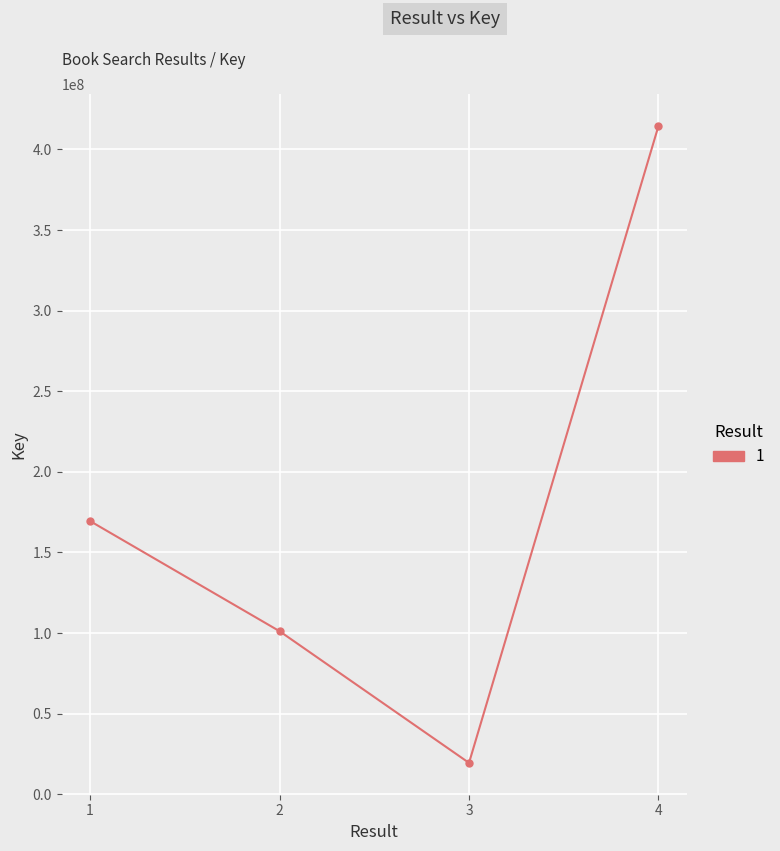

List the labels in order of value, smallest first.

3, 2, 1, 4